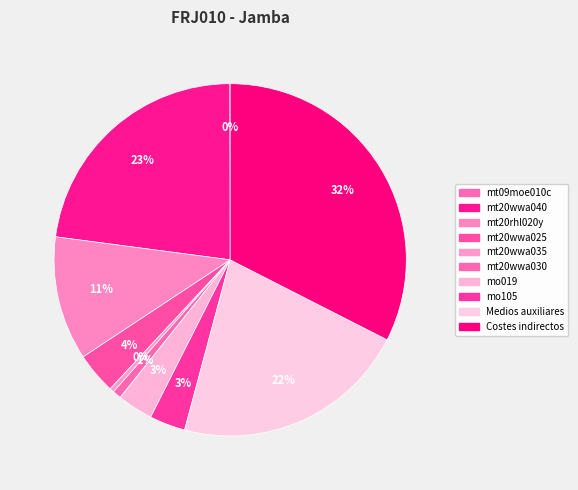

To the nearest percent, what is the combined percentage of mo019 and Medios auxiliares?

25%